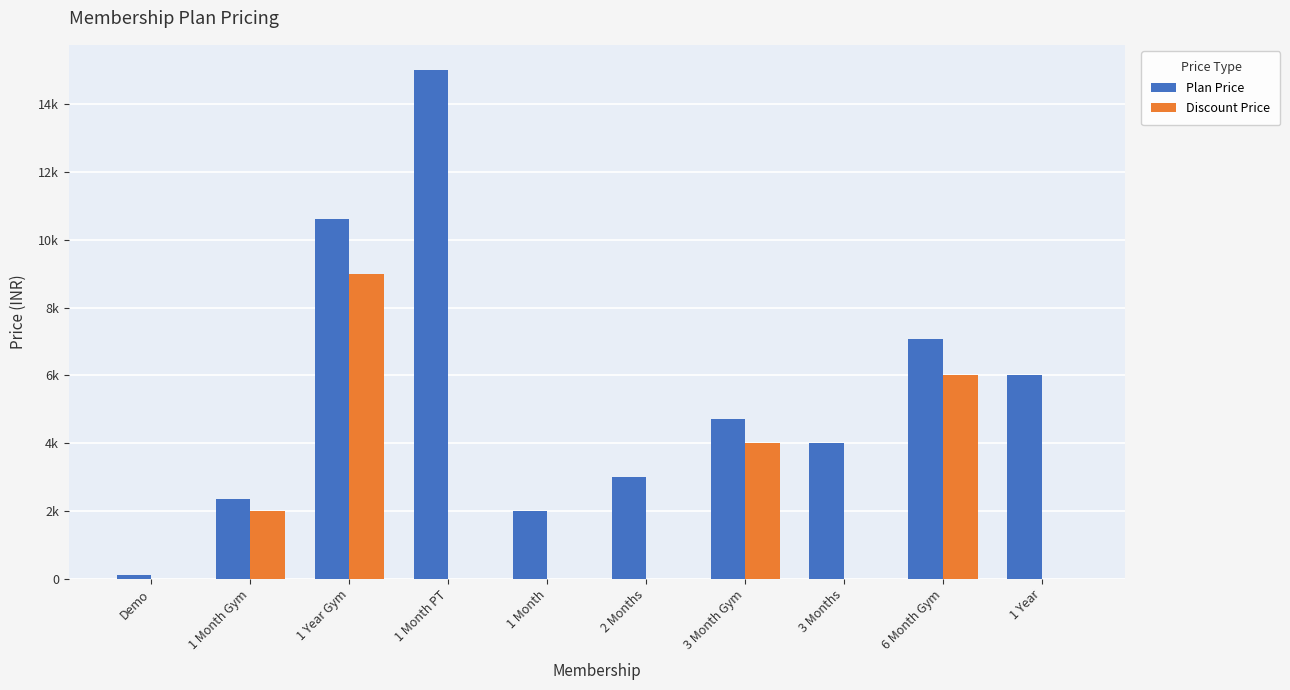

What is the label of the 7th bar from the left?

3 Month Gym